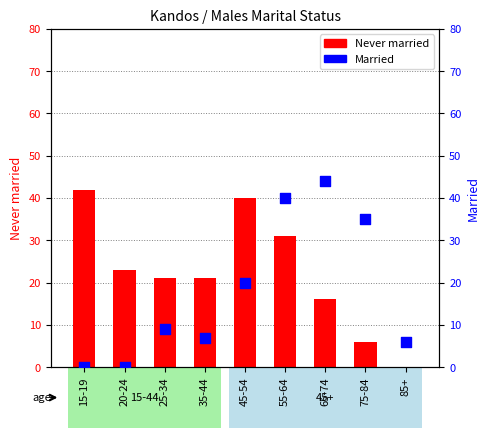

Which series reaches the maximum Y coordinate?

Married